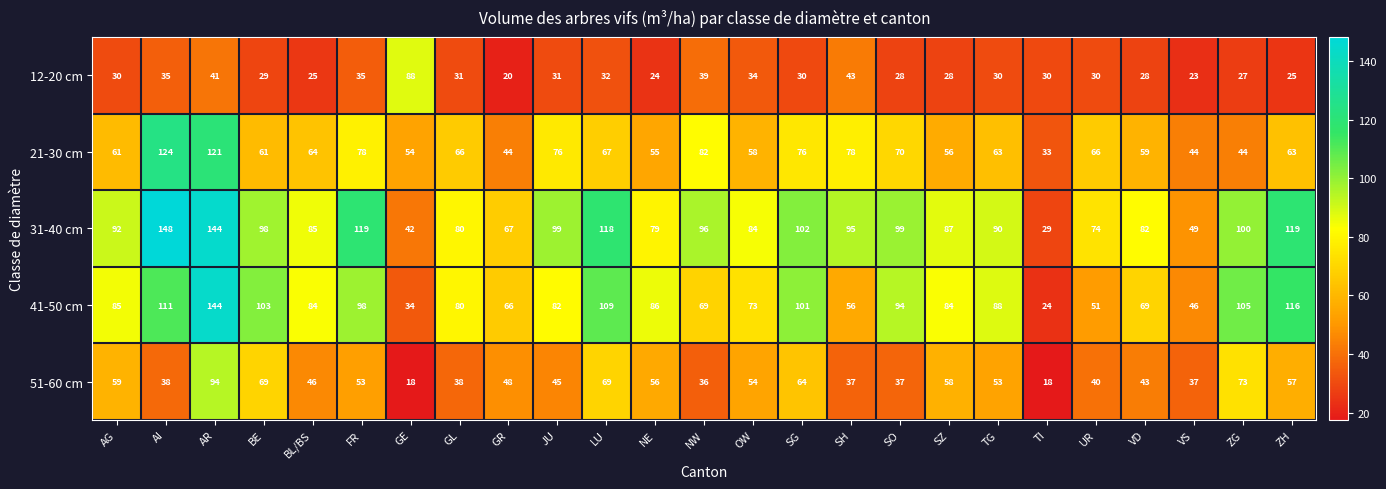

Which series has the largest total across all categories?

31-40 cm